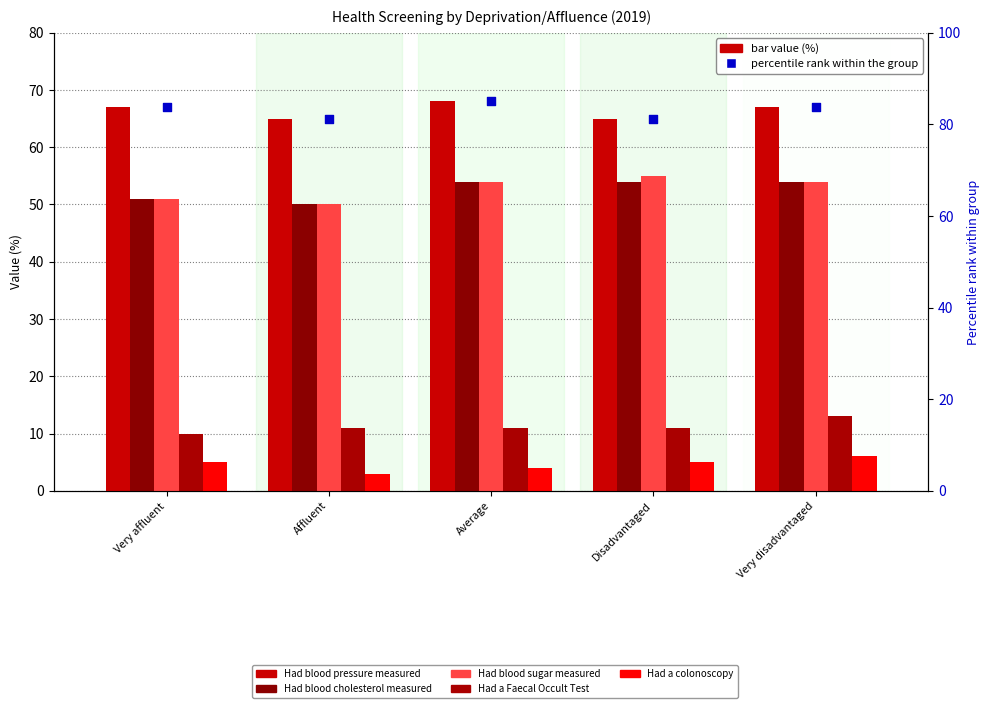

Which series has the largest total across all categories?

percentile rank within the group